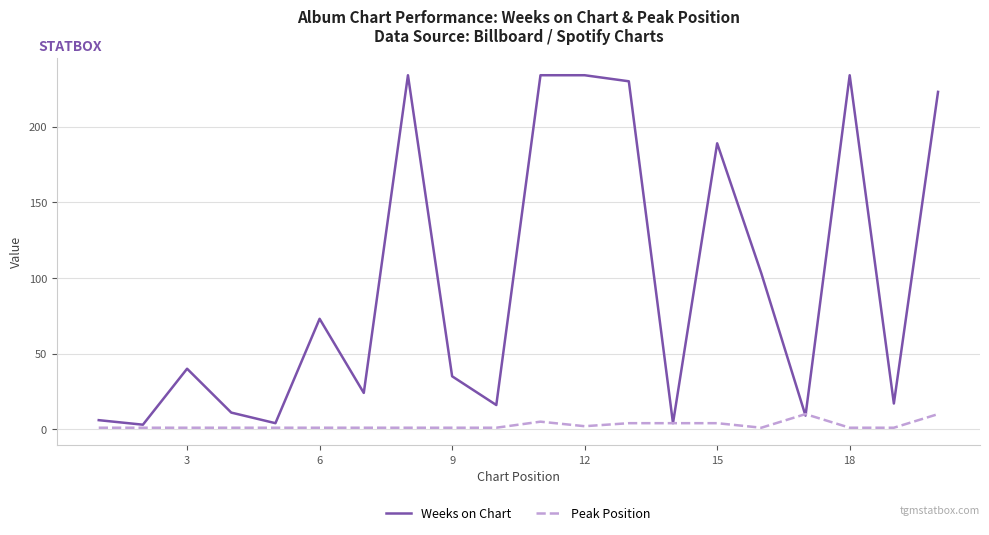

At how many categories does at least one series exceed 136?

7